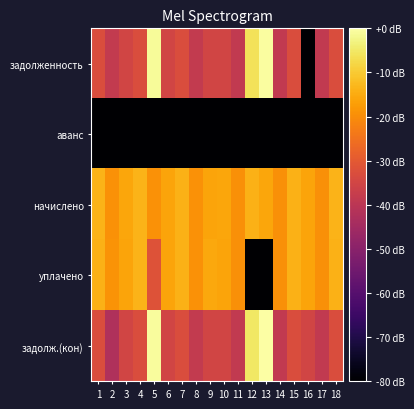

Reading right to left, extract all data points from this chart.

задолженность: 18=-33.0	17=-38.7	16=-80.0	15=-33.0	14=-38.6	13=-0.4	12=-6.1	11=-38.6	10=-35.2	9=-35.2	8=-38.4	7=-33.0	6=-35.2	5=-1.1	4=-32.9	3=-35.2	2=-38.4	1=-32.9
аванс: 18=-80.0	17=-80.0	16=-80.0	15=-80.0	14=-80.0	13=-80.0	12=-80.0	11=-80.0	10=-80.0	9=-80.0	8=-80.0	7=-80.0	6=-80.0	5=-80.0	4=-80.0	3=-80.0	2=-80.0	1=-80.0
начислено: 18=-13.7	17=-19.4	16=-15.9	15=-13.8	14=-19.4	13=-15.8	12=-13.8	11=-19.4	10=-15.9	9=-15.9	8=-19.2	7=-13.8	6=-16.0	5=-19.2	4=-13.7	3=-15.9	2=-19.2	1=-13.7
уплачено: 18=-13.8	17=-19.5	16=-16.0	15=-13.9	14=-19.5	13=-80.0	12=-80.0	11=-19.5	10=-16.0	9=-15.5	8=-19.3	7=-13.8	6=-16.0	5=-31.8	4=-13.7	3=-16.0	2=-19.0	1=-13.8
задолж.(кон): 18=-33.0	17=-38.7	16=-35.2	15=-33.0	14=-38.6	13=0.0	12=-5.2	11=-38.6	10=-35.2	9=-35.2	8=-38.4	7=-33.0	6=-35.2	5=-0.9	4=-32.9	3=-35.2	2=-42.5	1=-32.9